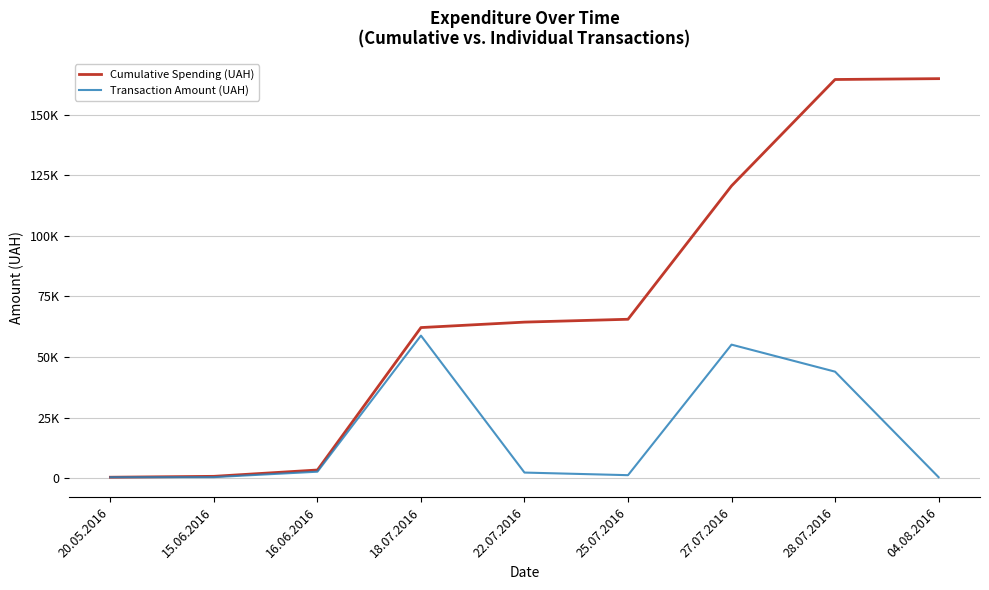

Which label corresponds to the largest value in the chart?

04.08.2016